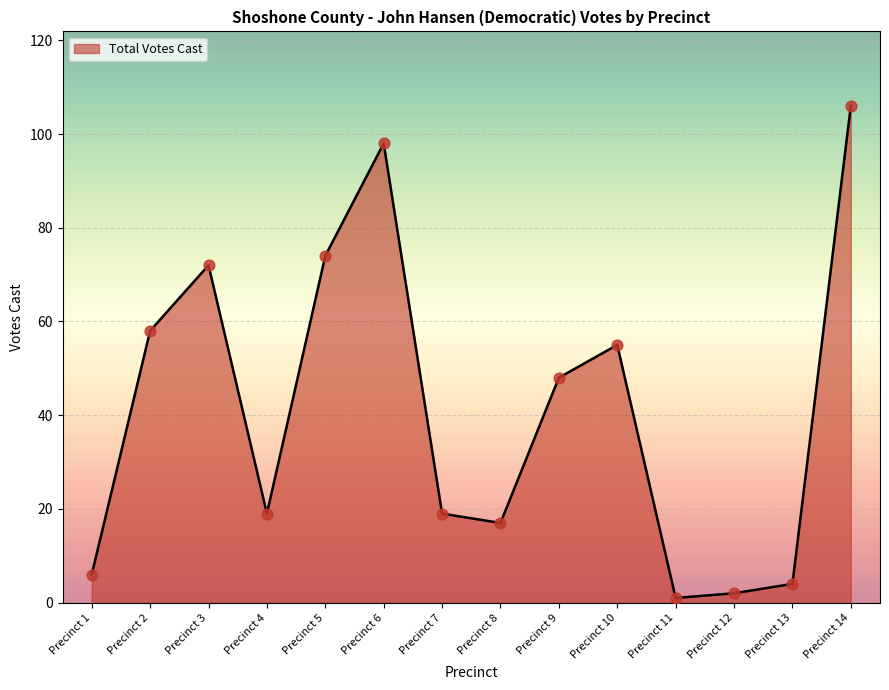

Approximately how many times larger is the value at Precinct 2 compared to Precinct 10?

1.1